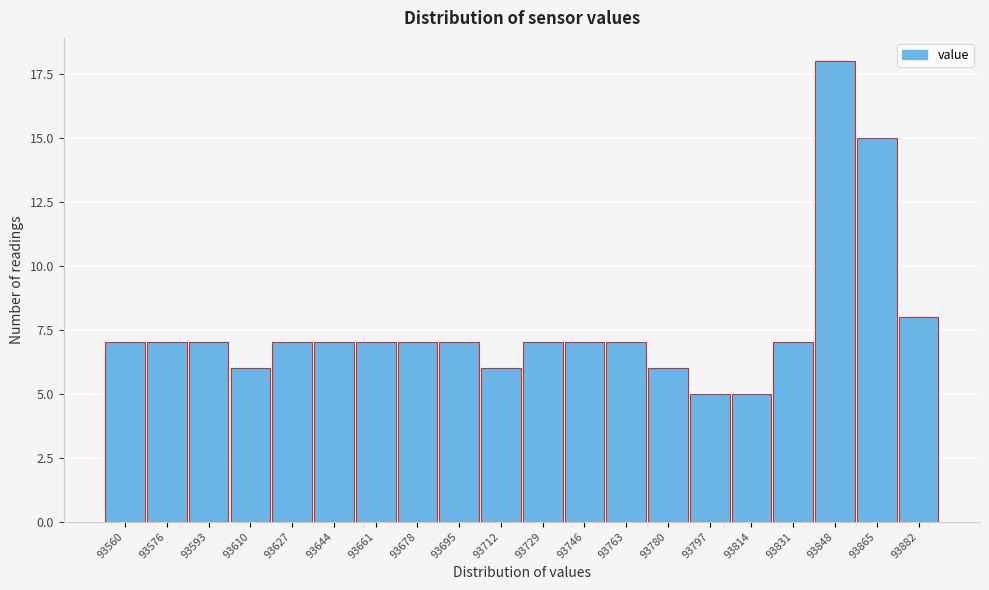

Reading left to right, transcribe all the data shown in this chart.

7	7	7	6	7	7	7	7	7	6	7	7	7	6	5	5	7	18	15	8